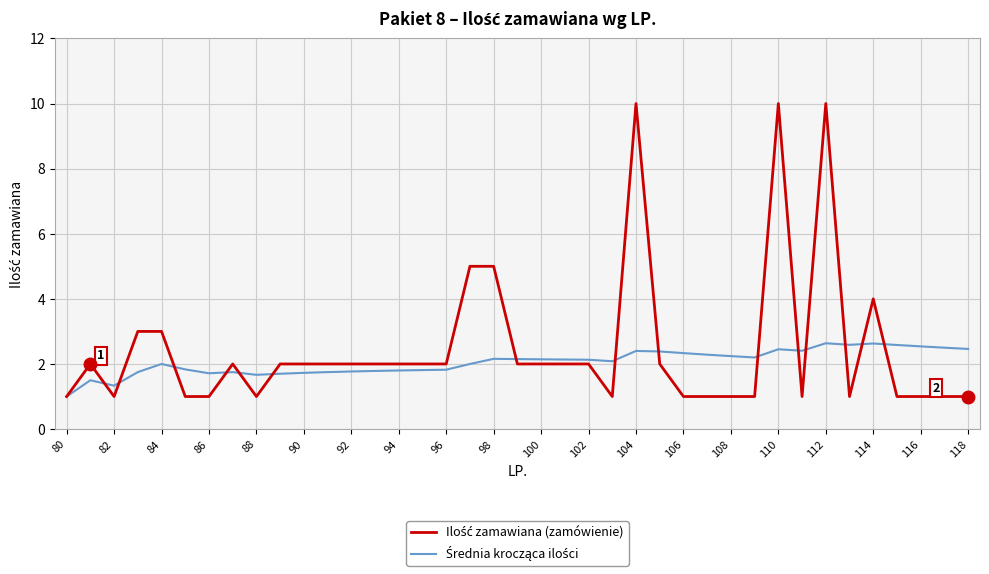

What is the minimum value shown in the chart?

1.0